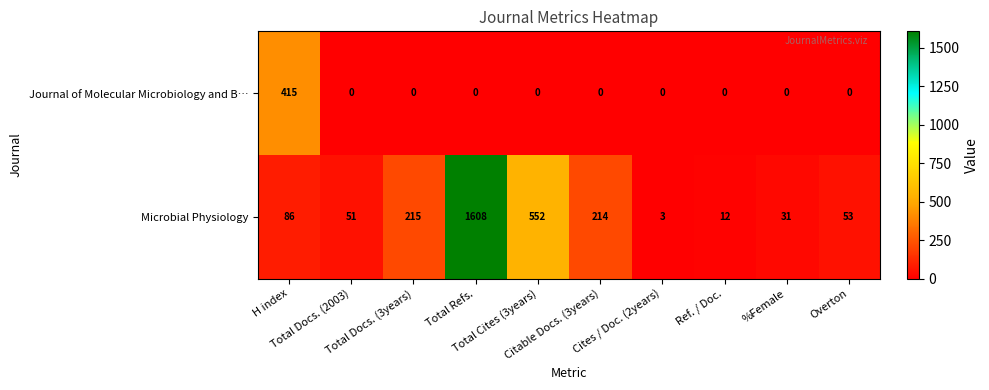

Rank the series by their maximum value, from lowest to highest.

Journal of Molecular Microbiology and B…, Microbial Physiology